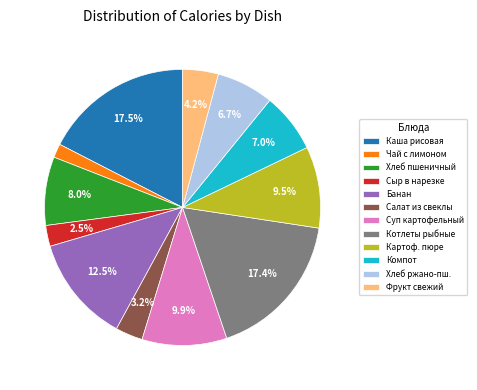

What portion of the pie excludes Картоф. пюре?

90.5%